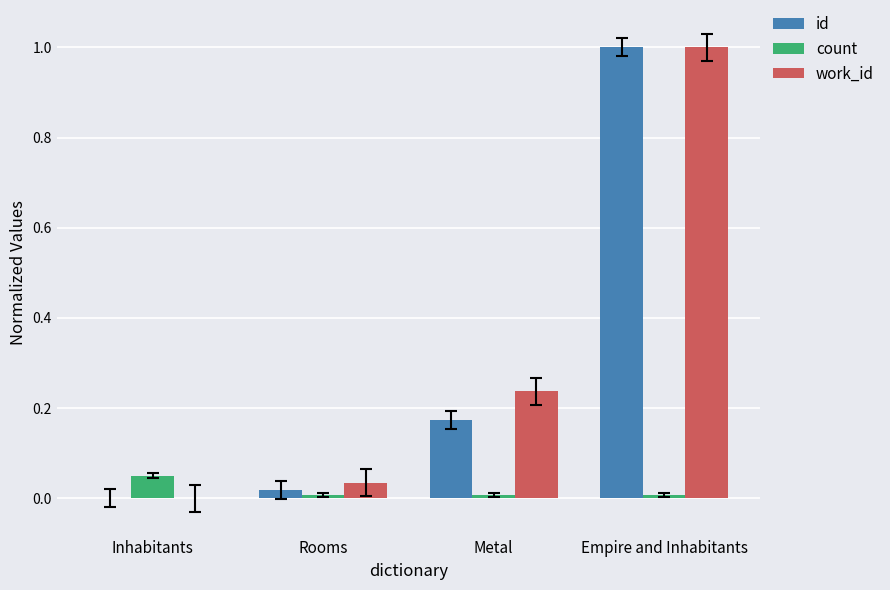

True or false: work_id has a value of -0.7 at Inhabitants.

False